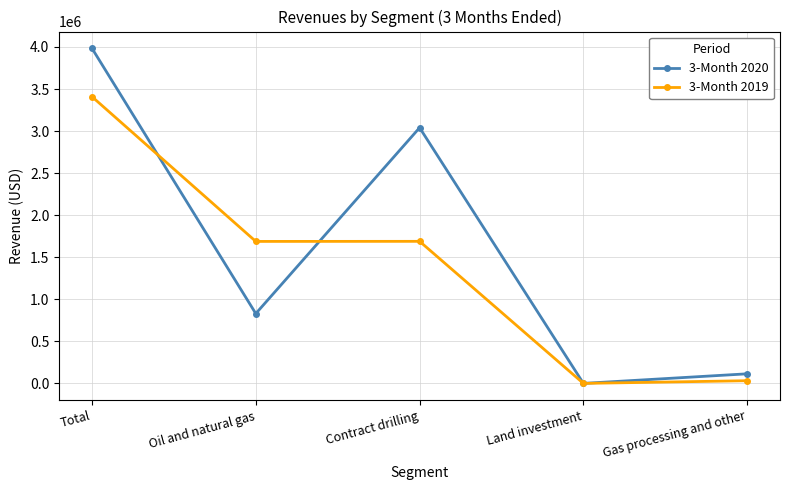

At which category is the sum across all series the highest?

Total